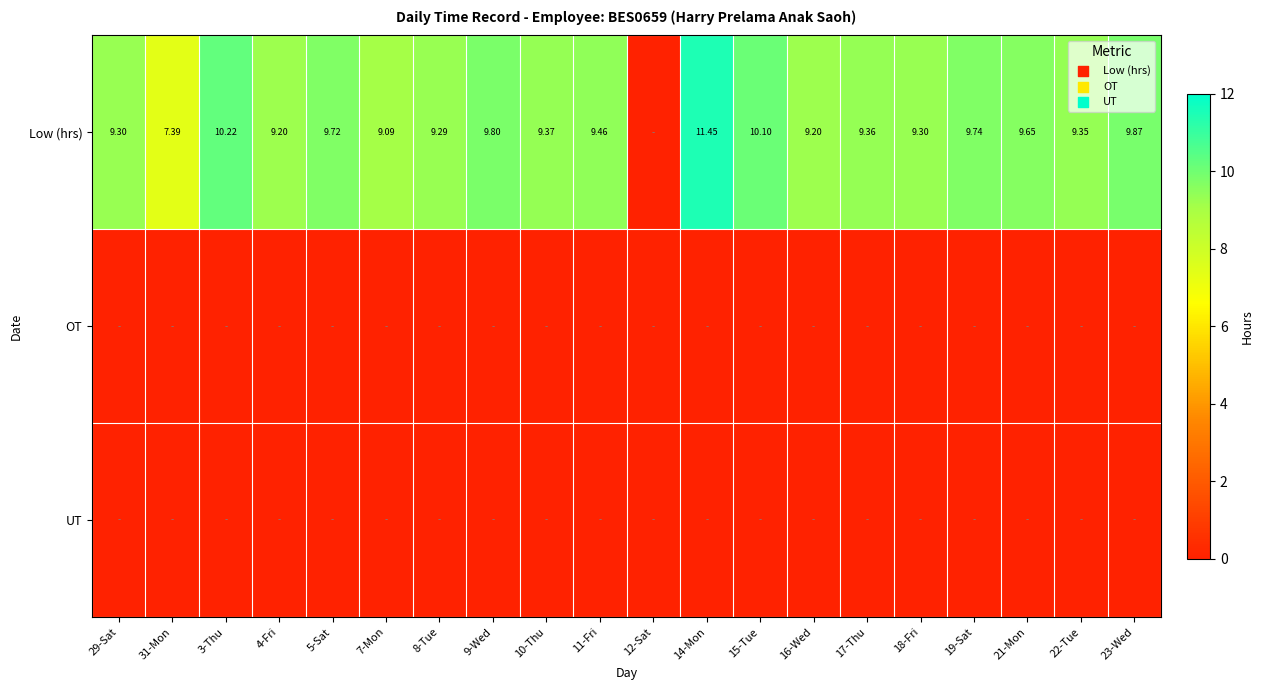

The value of OT at 8-Tue is 0.0. True or false?

True